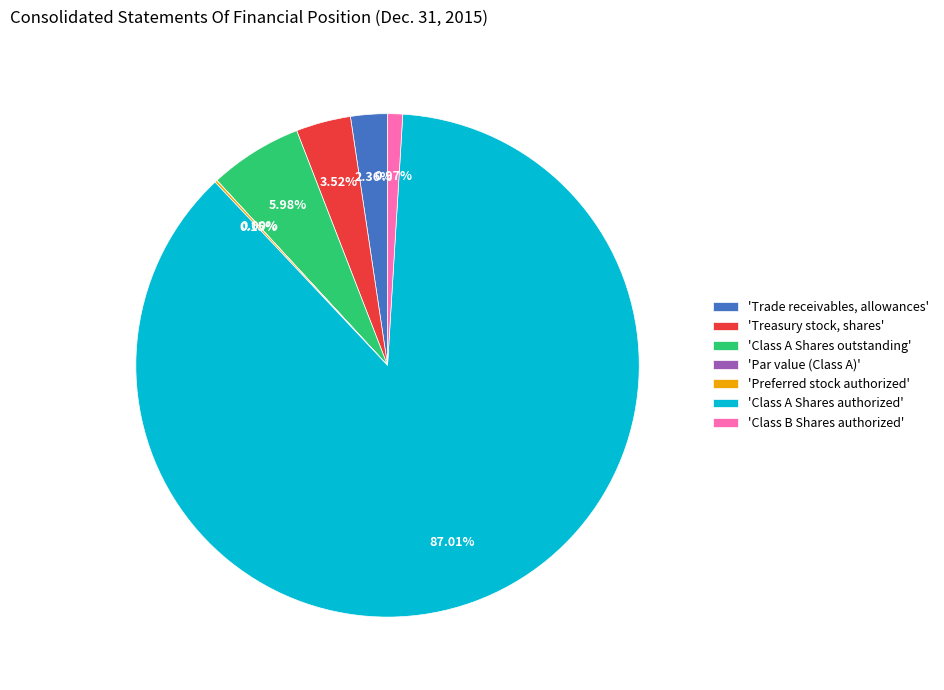

Which slice represents more than half of the pie?

'Class A Shares authorized'